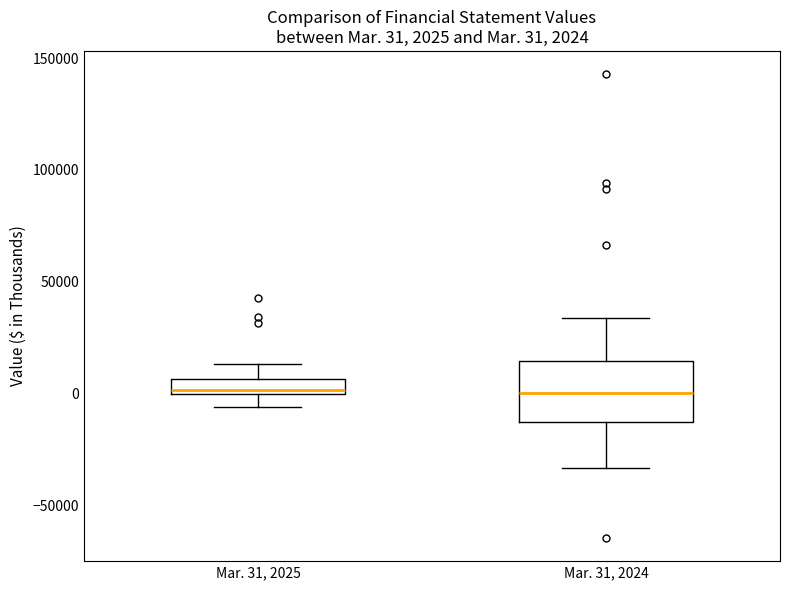

Which box is the tallest, from its lower edge to its upper edge?

Mar. 31, 2024